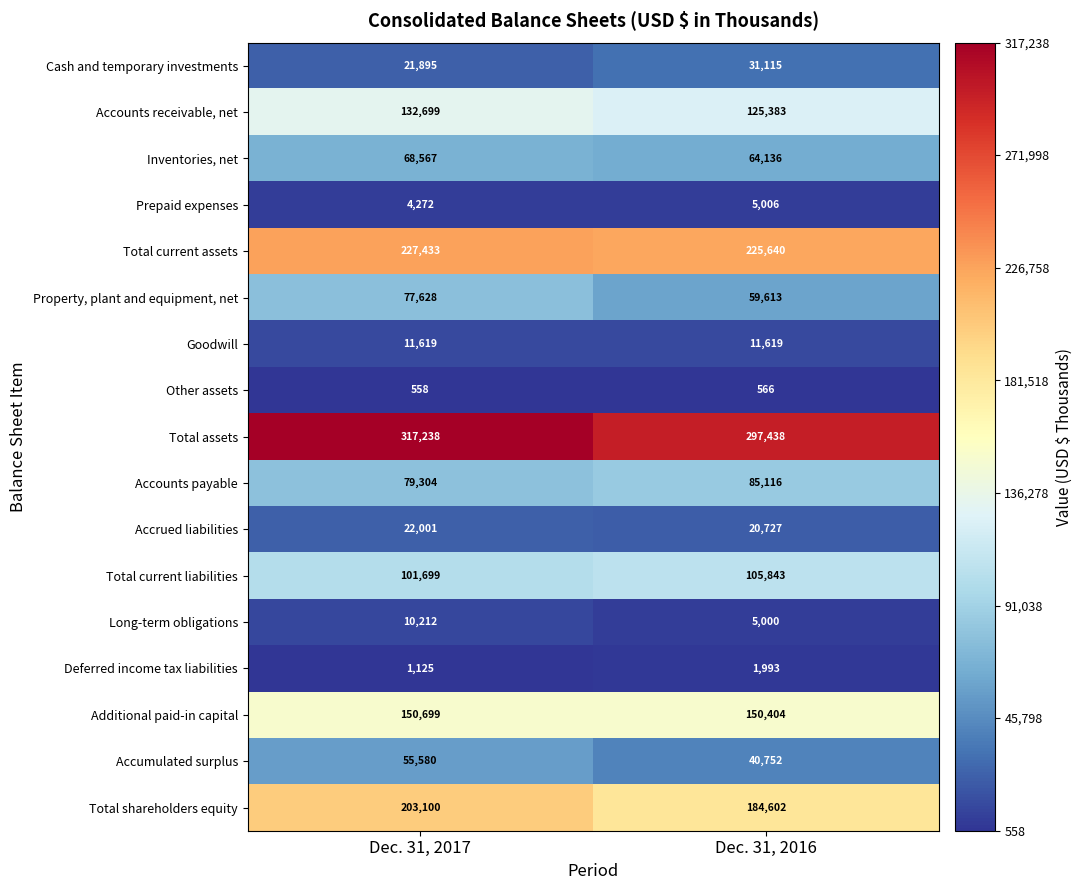

What is the difference between the highest and lowest values at Dec. 31, 2017?

316680